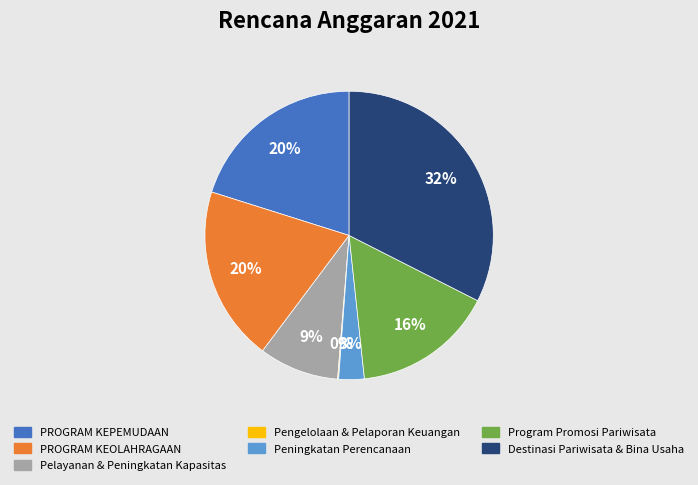

Which category has the biggest portion of the pie?

Destinasi Pariwisata & Bina Usaha